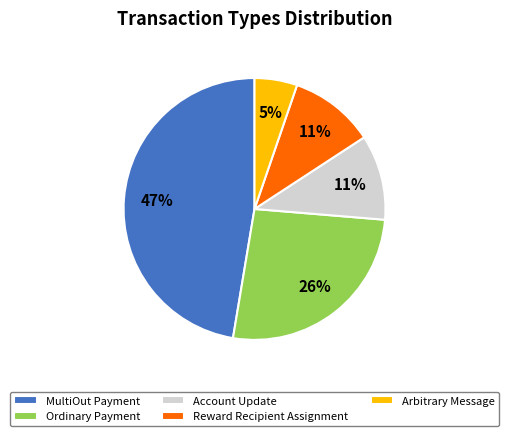

Between Ordinary Payment and Account Update, which is larger?

Ordinary Payment